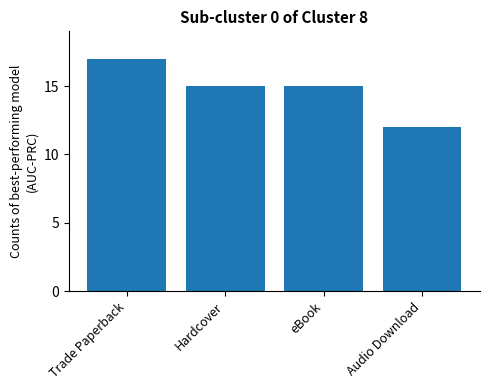

What is the change in value from Trade Paperback to eBook?

-2